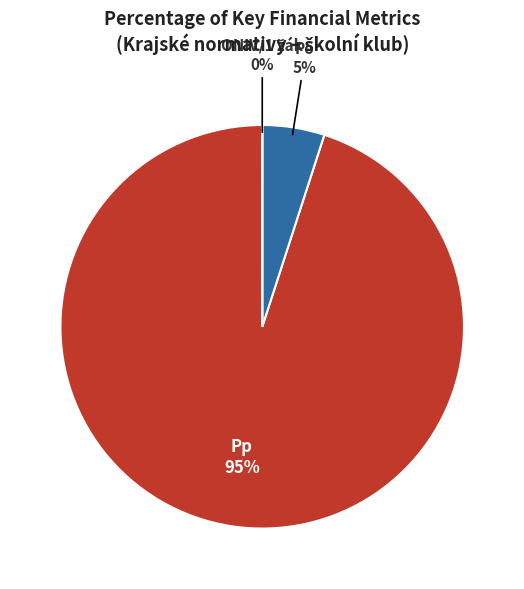

Which has a higher value, Pp or Po?

Pp